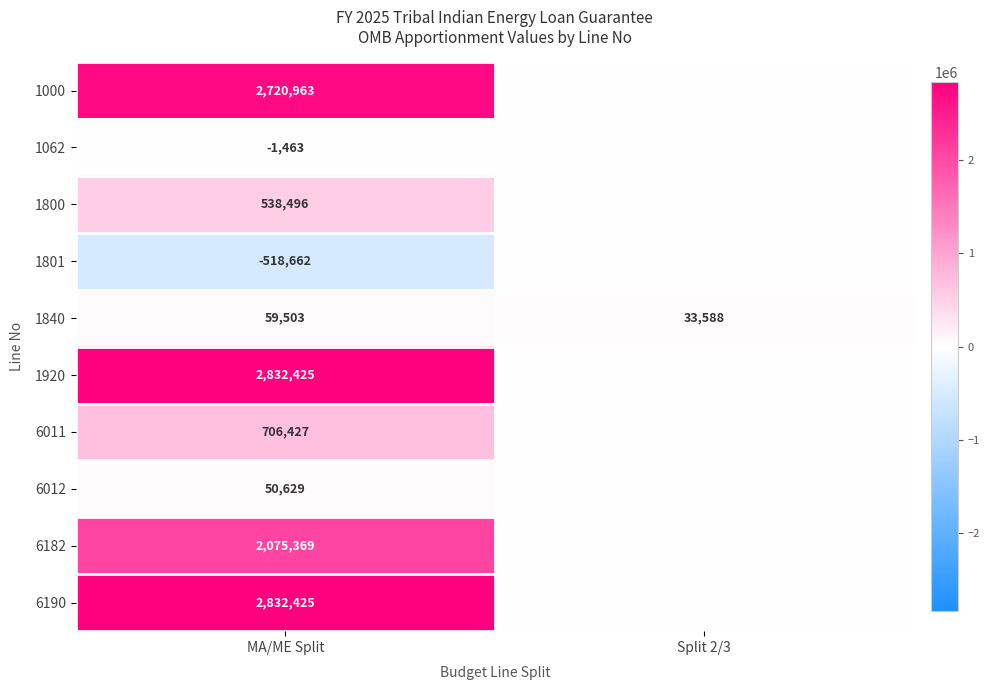

The 1000 series shows 801843 at MA/ME Split. True or false?

False